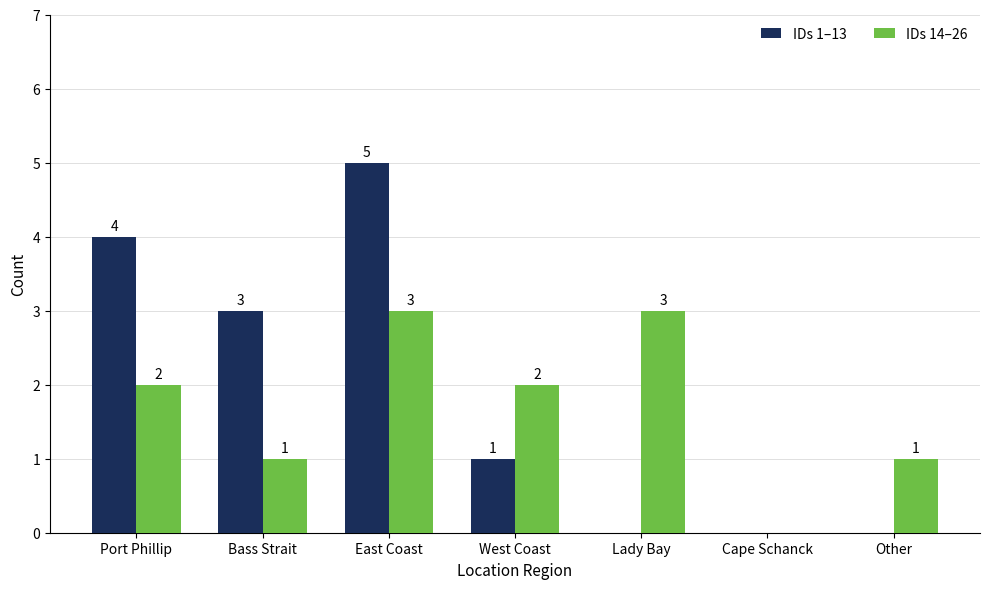

The value of IDs 14–26 at West Coast is 2. True or false?

True